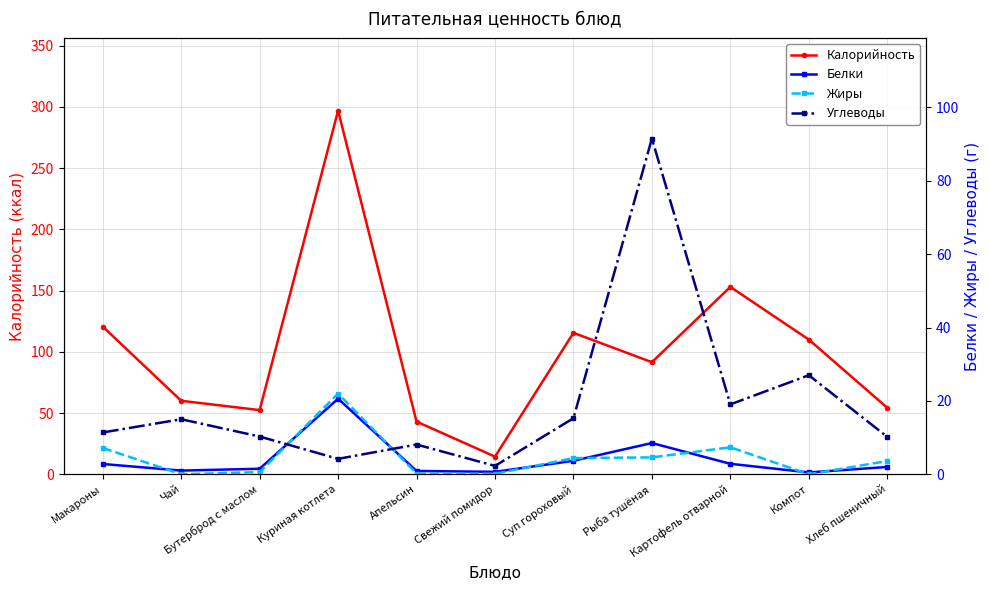

Which series has the largest total across all categories?

Калорийность